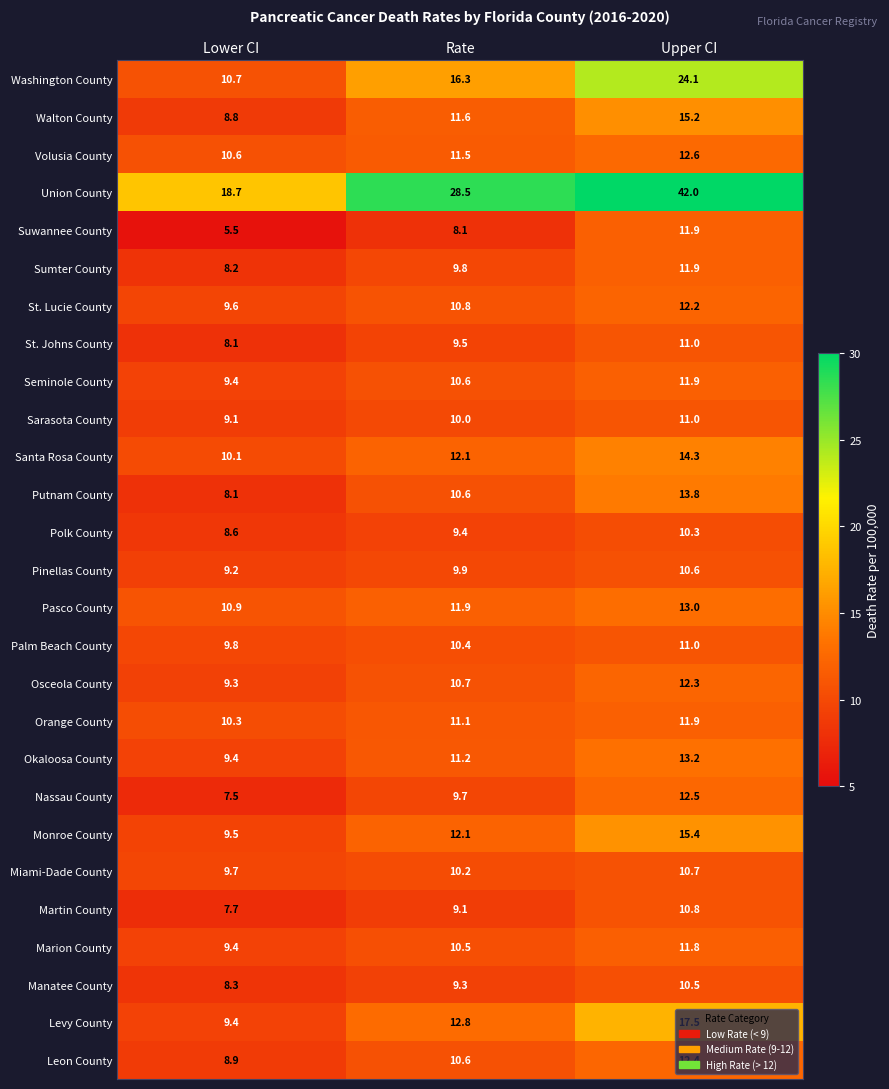

What is the difference between the Monroe County values at Lower CI and Upper CI?

5.9